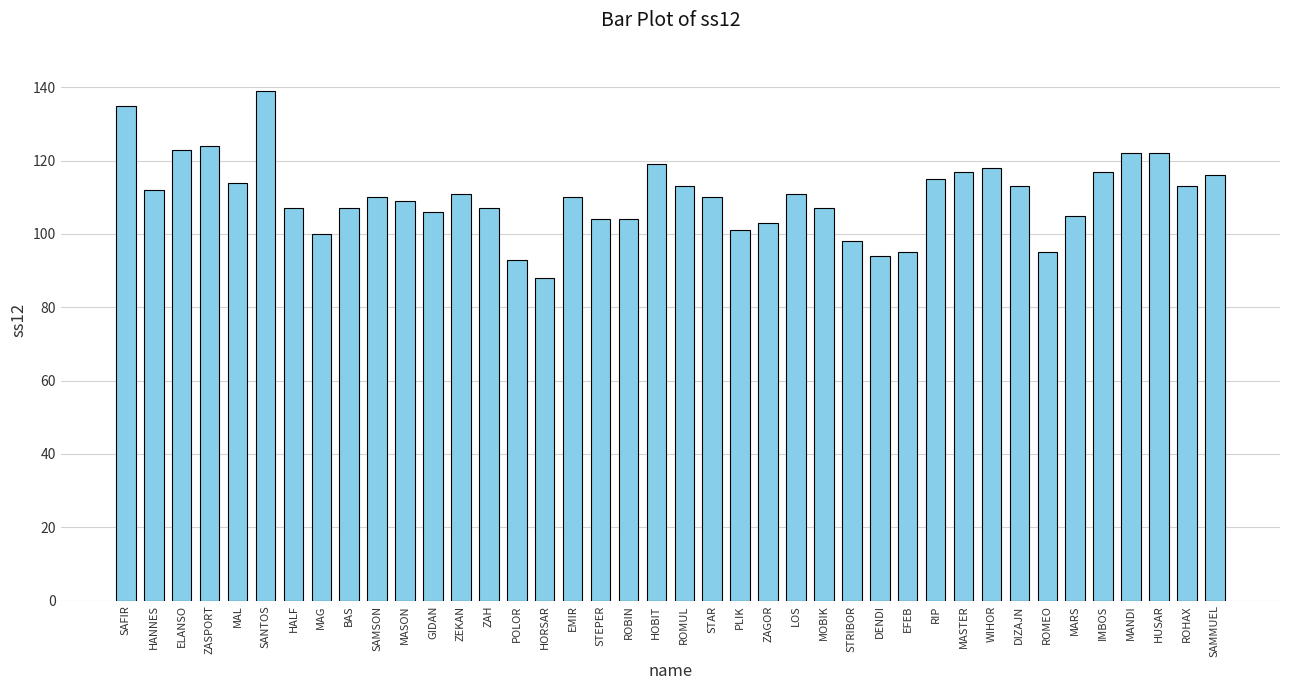

What is the label of the 12th bar from the left?

GIDAN